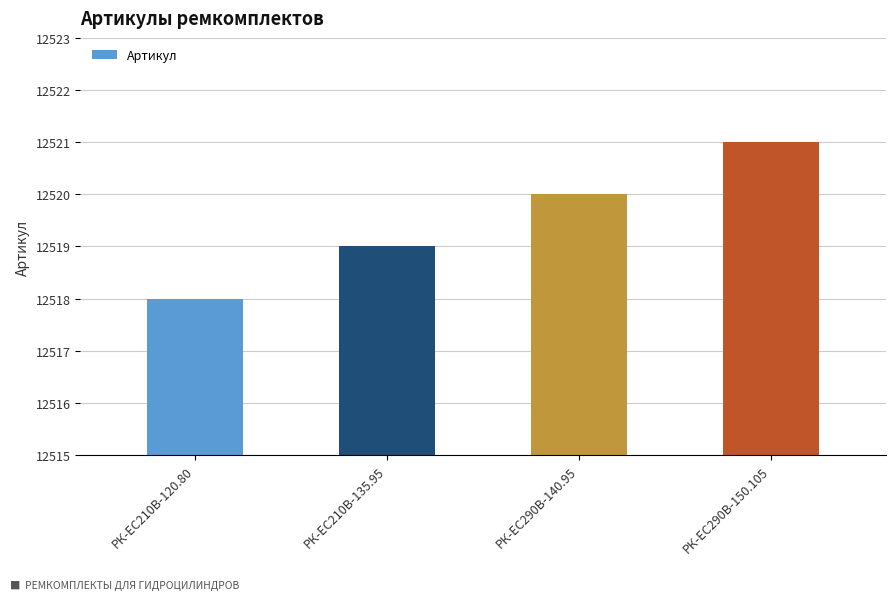

The value at РК-ЕС290В-150.105 is 12521. True or false?

True